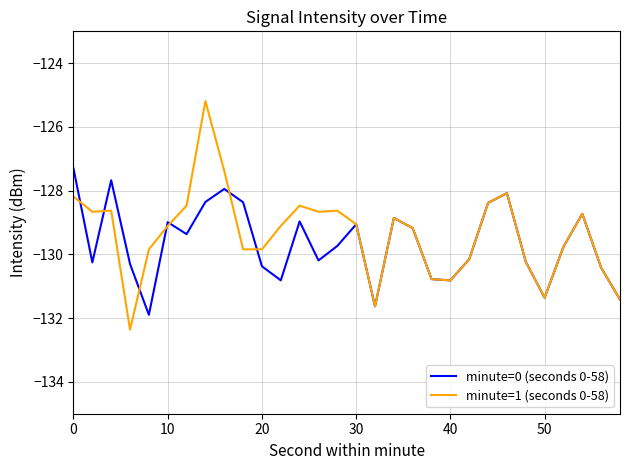

Rank the series by their maximum value, from lowest to highest.

minute=0 (seconds 0-58), minute=1 (seconds 0-58)